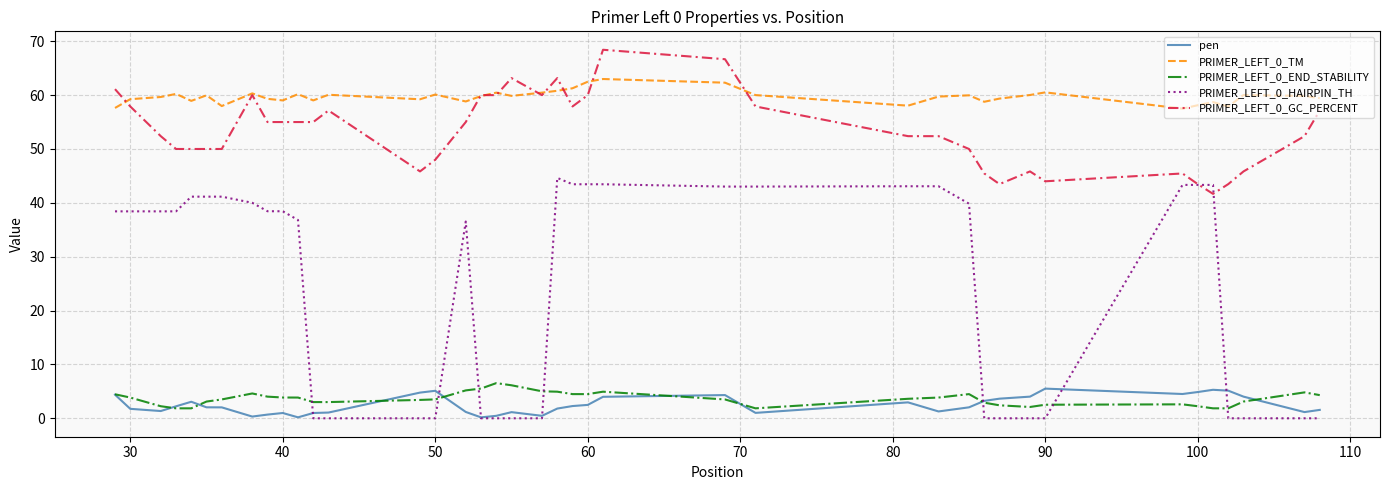

What is the average value of the PRIMER_LEFT_0_HAIRPIN_TH series?

24.6